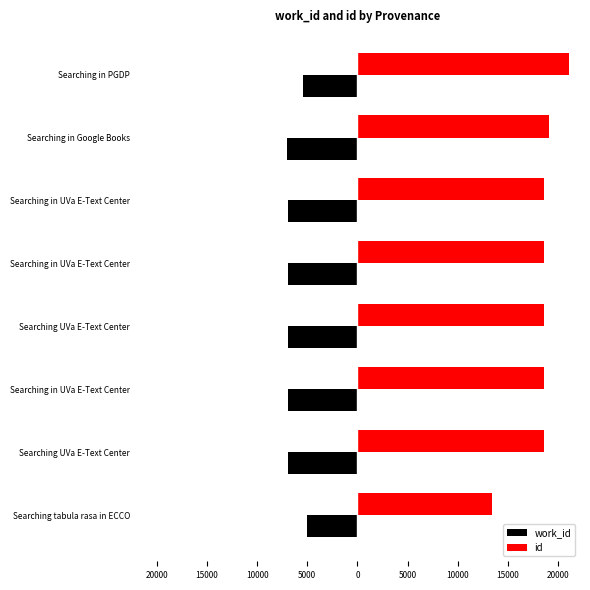

What are all the series names shown in the legend?

work_id, id